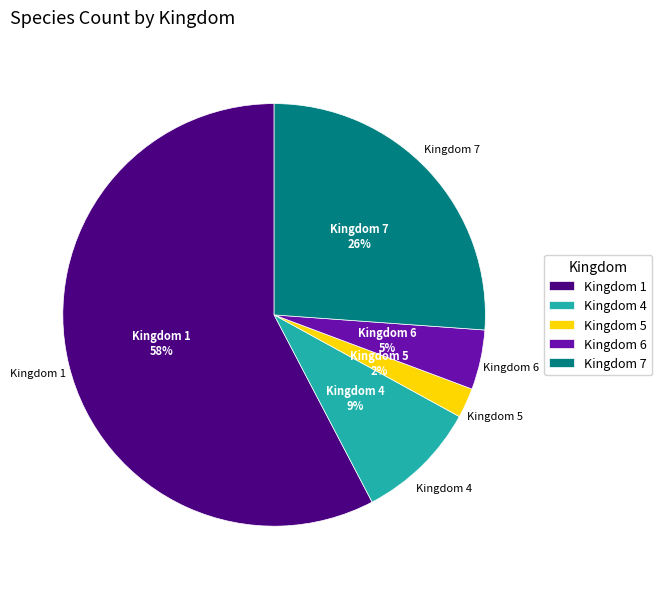

To the nearest percent, what portion does Kingdom 5 represent?

2%